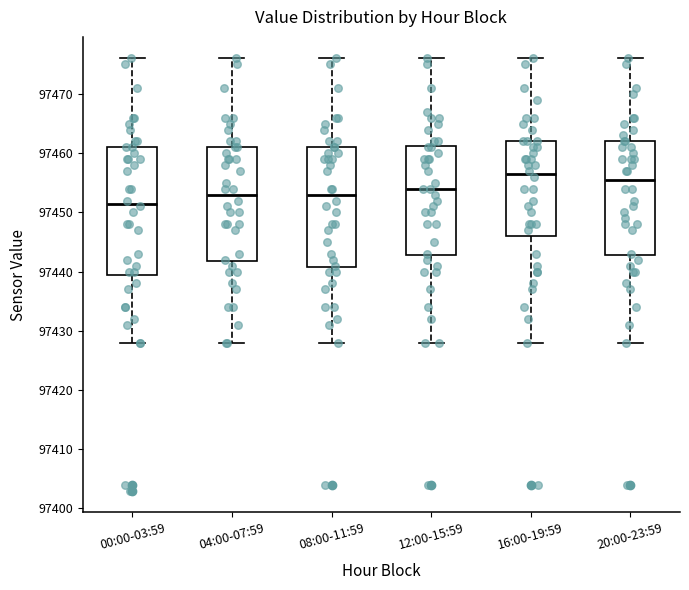

Where is the lower edge of the box for 00:00-03:59 on the y-axis? The values are not printed on the chart, so give them approximately, as read against the axis.

97440